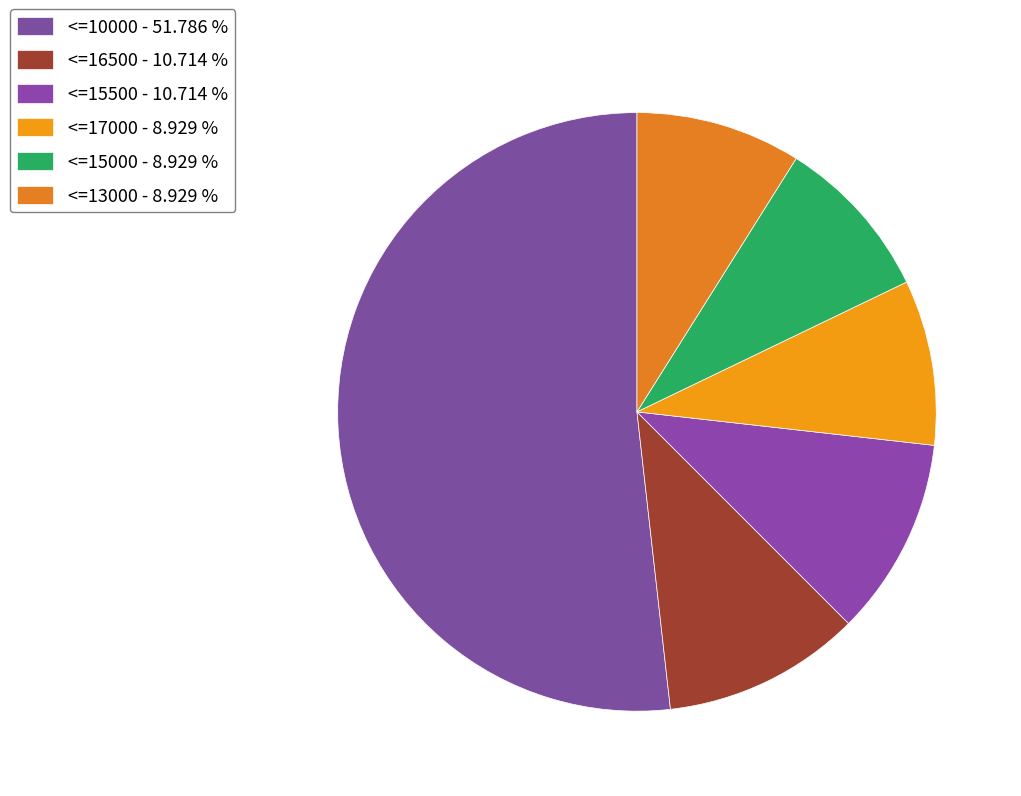

Count the number of slices in the pie.

6